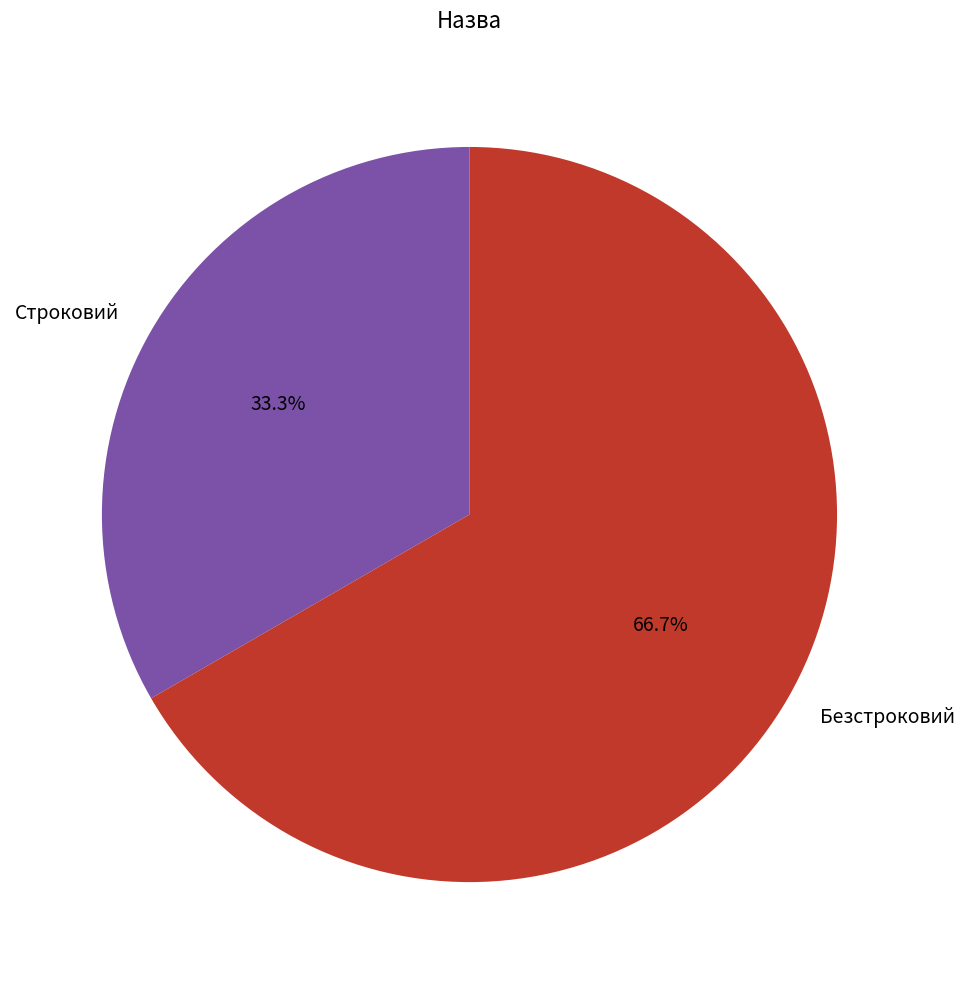

Which category accounts for the majority?

Безстроковий